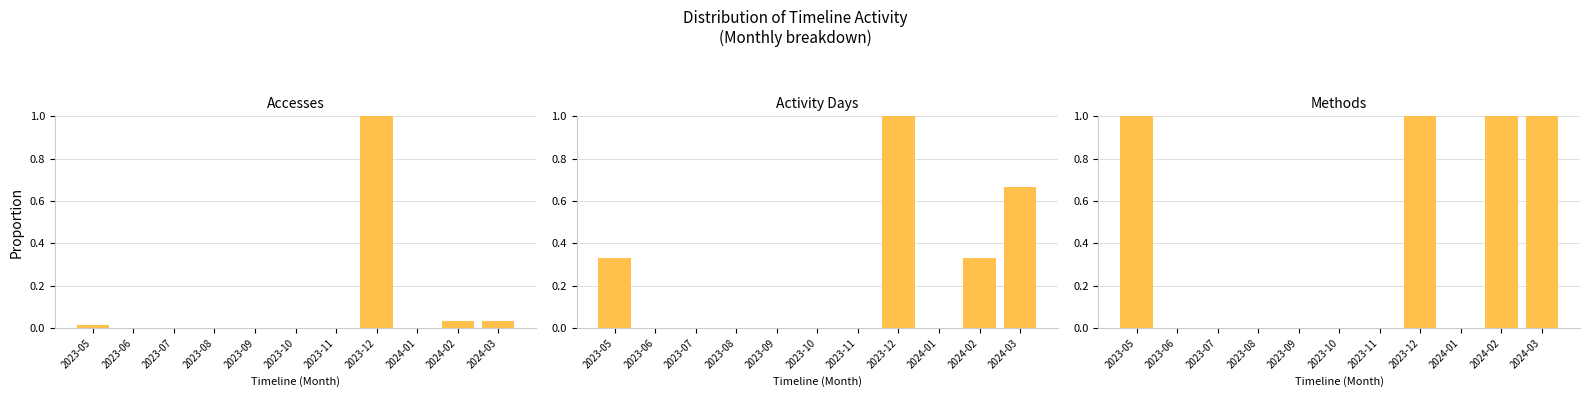

How many Methods values are between 0 and 1?

11